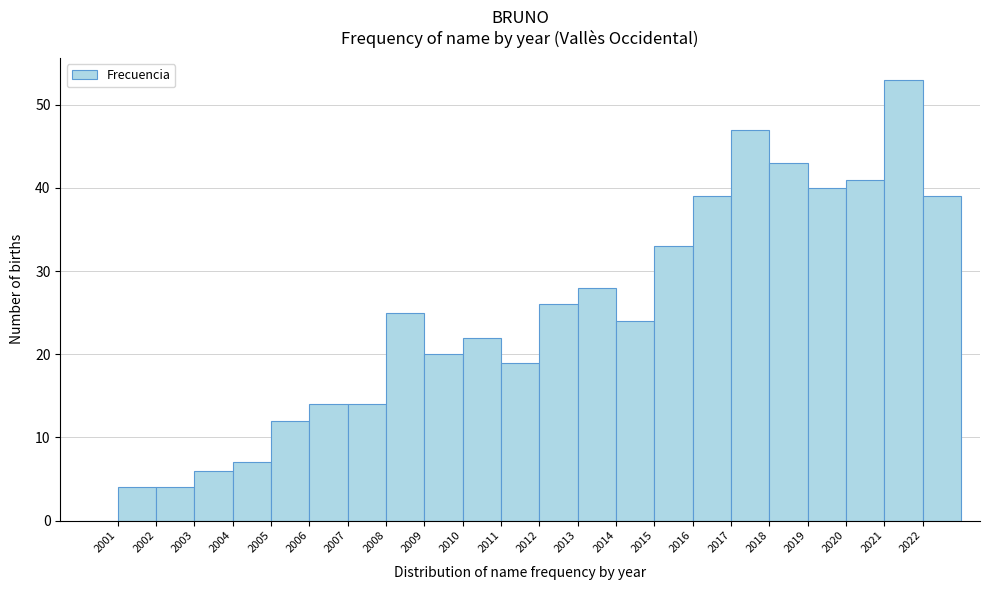

Which range on the x-axis has the tallest bar?

2021 to 2022